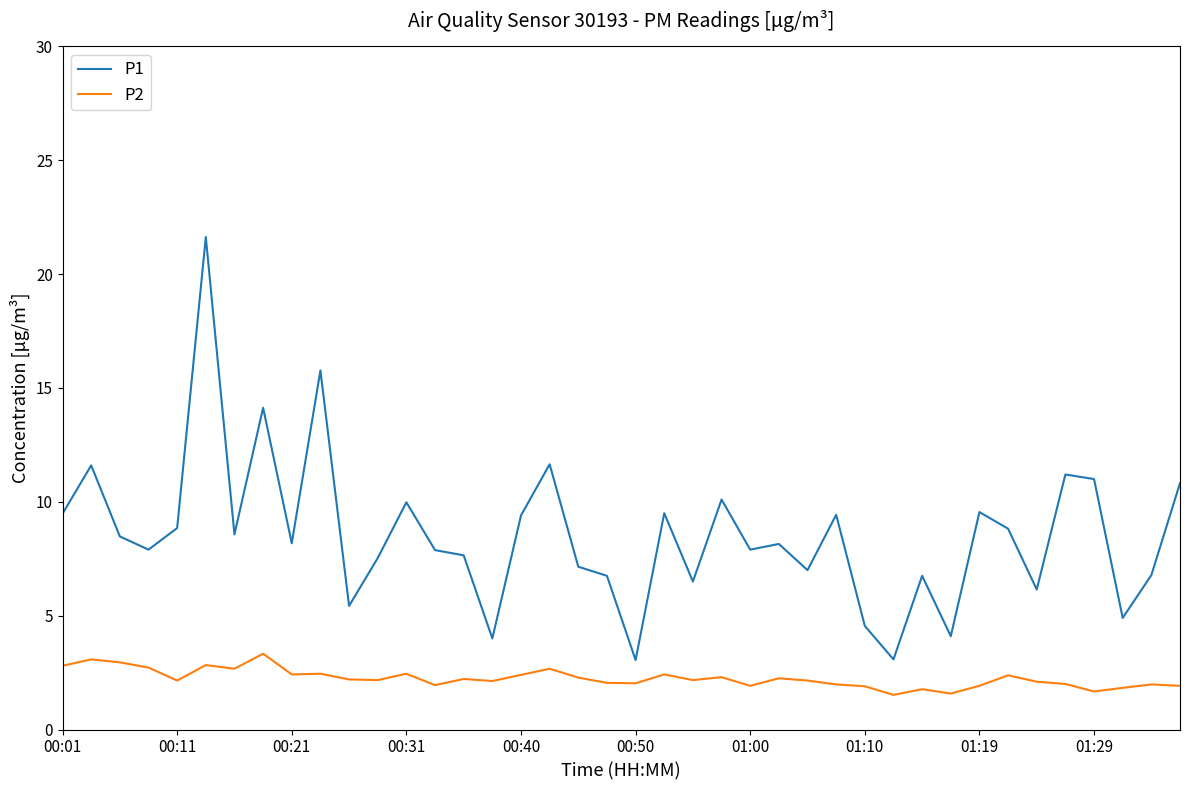

Which series has the widest spread of values?

P1